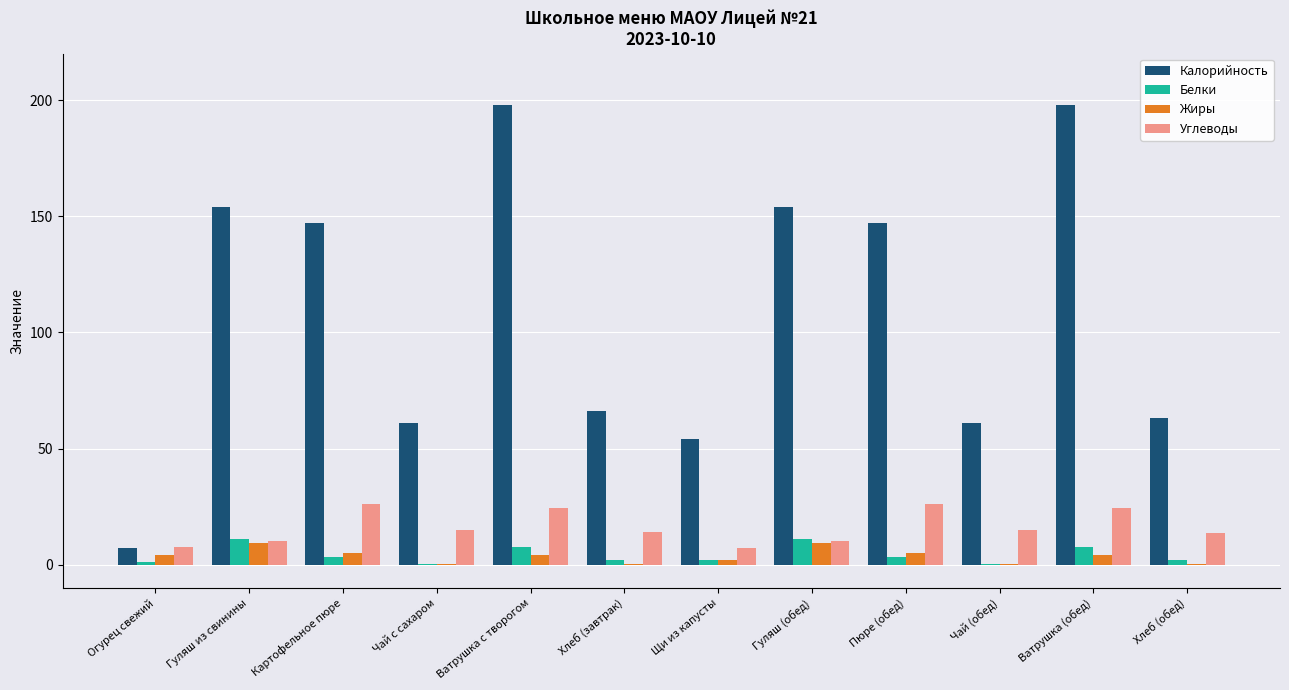

Is the value of Калорийность at Ватрушка с творогом greater than the value of Углеводы at Огурец свежий?

Yes